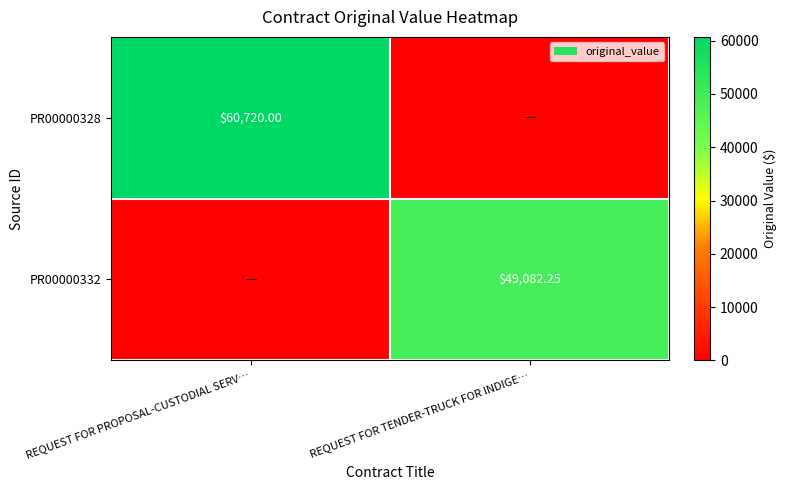

At which category is the sum across all series the highest?

REQUEST FOR PROPOSAL-CUSTODIAL SERV…